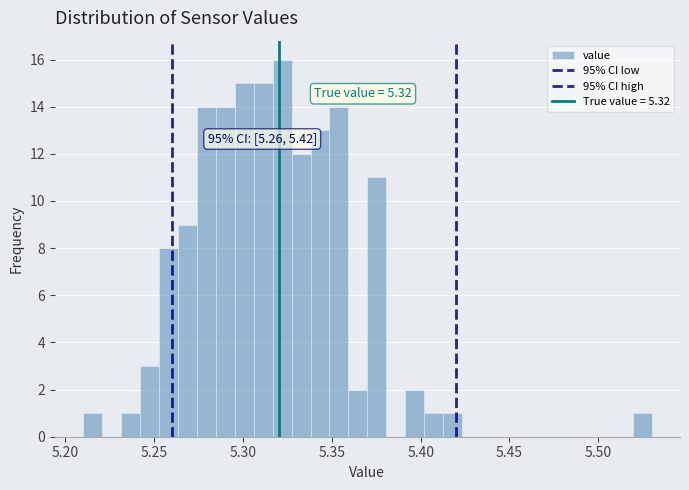

Around what value on the x-axis is the tallest bar? Give the approximate position of its centre, as read against the axis.

5.320